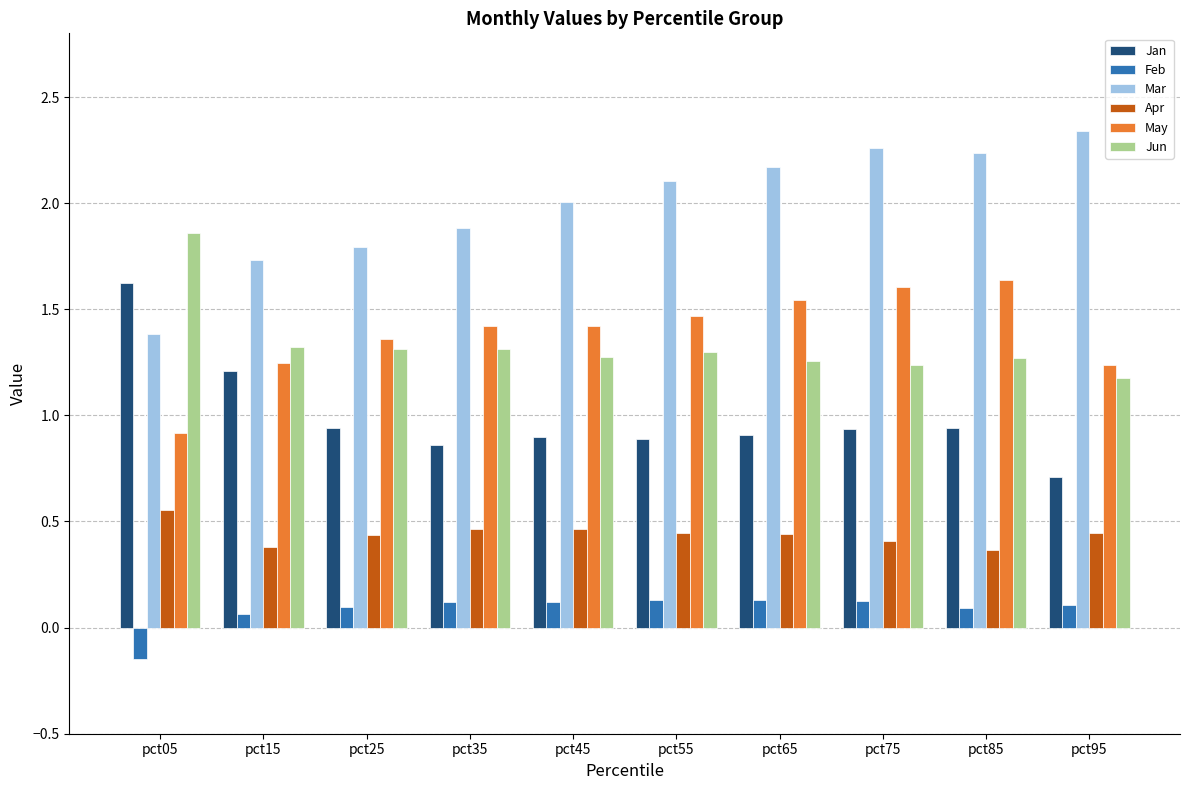

Which series has the largest total across all categories?

Mar